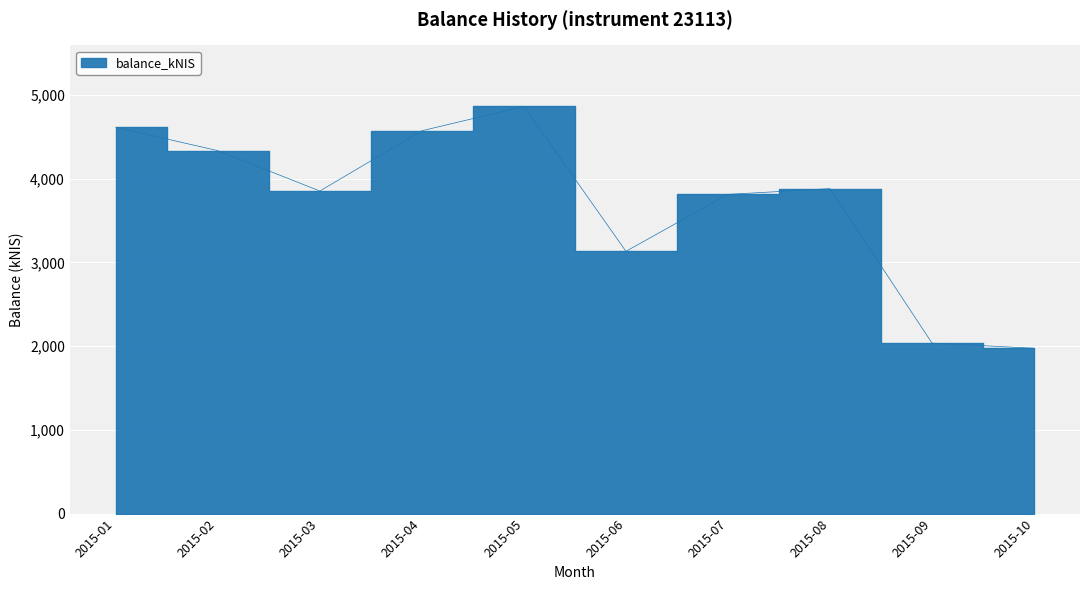

At which label does the data first exceed 3881?

2015-01